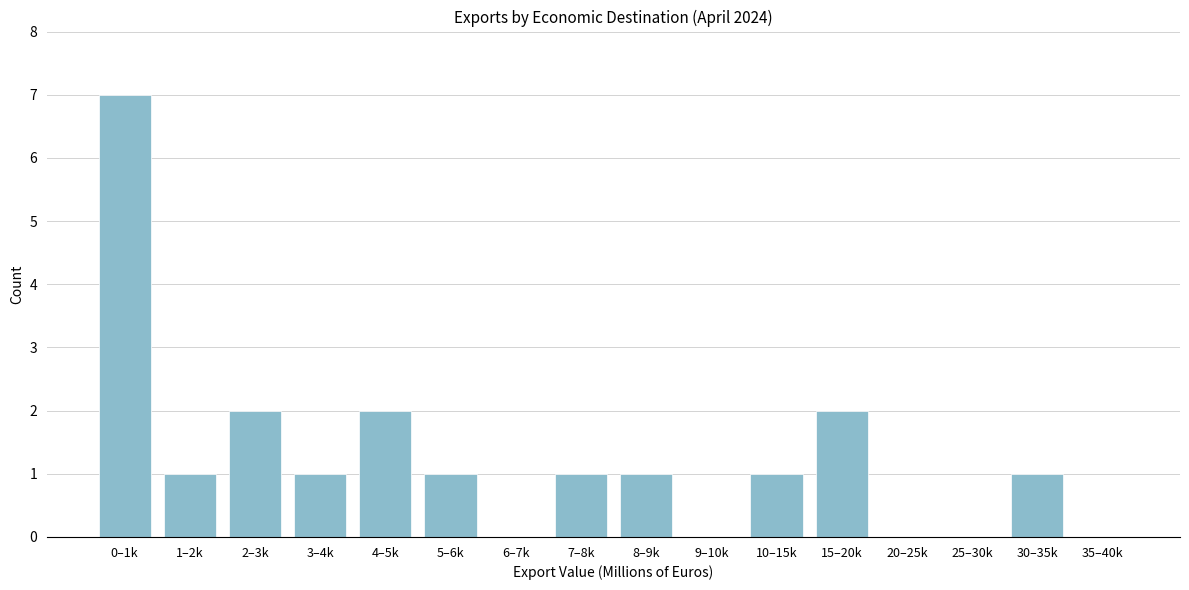

Reading left to right, list all the values displayed in this chart.

0–1k=7	1–2k=1	2–3k=2	3–4k=1	4–5k=2	5–6k=1	6–7k=0	7–8k=1	8–9k=1	9–10k=0	10–15k=1	15–20k=2	20–25k=0	25–30k=0	30–35k=1	35–40k=0